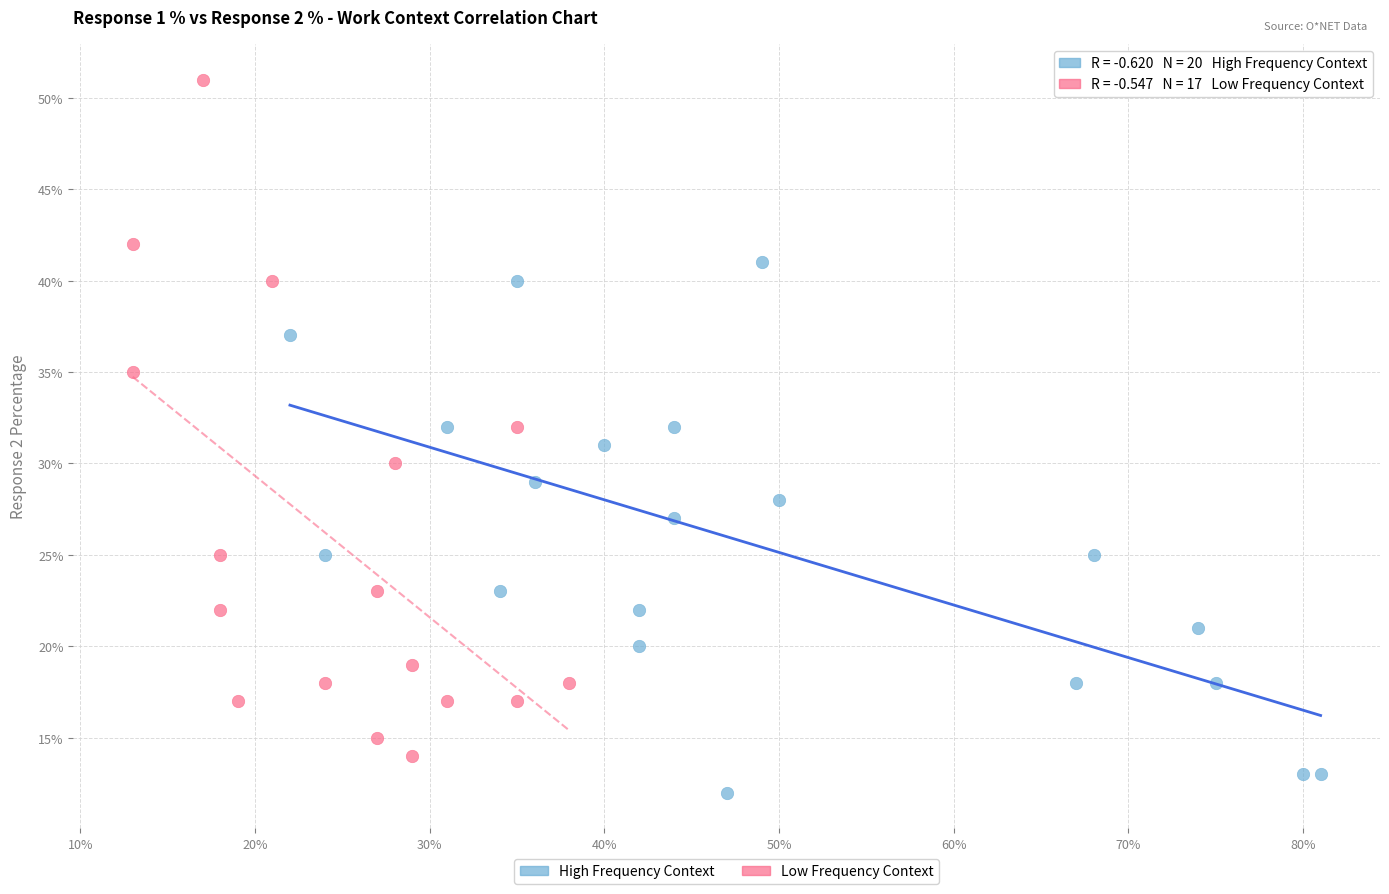

Which series has the largest Y range (max minus min)?

Low Frequency Context